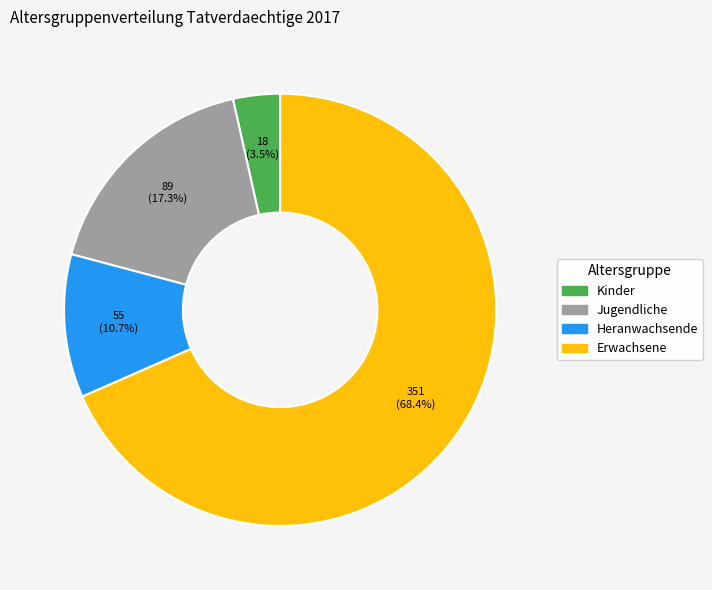

Is it true that Erwachsene is 56% of the pie?

False